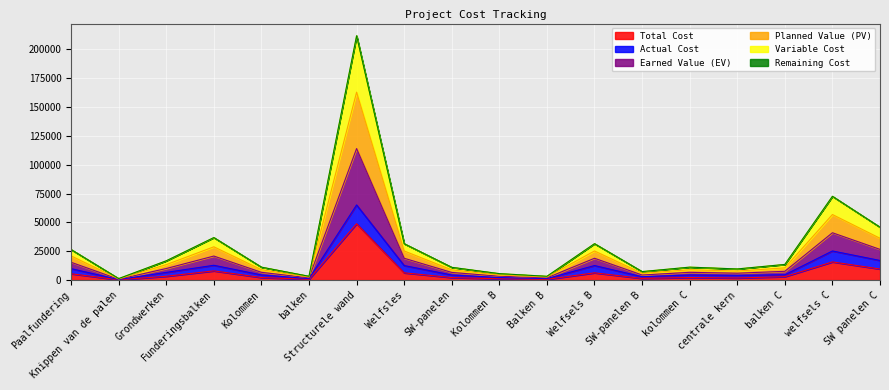

At which label does Total Cost first exceed 2985?

Paalfundering